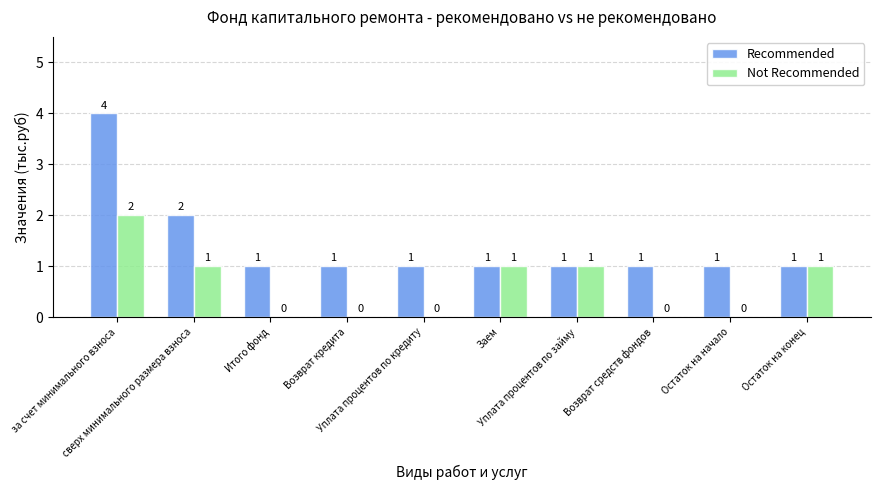

Reading left to right, transcribe all the data shown in this chart.

Recommended: 4	2	1	1	1	1	1	1	1	1
Not Recommended: 2	1	0	0	0	1	1	0	0	1